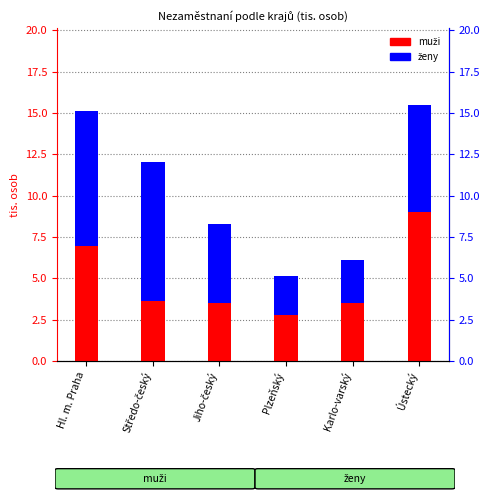

What is the total value across all series at Plzeňský?

5.1